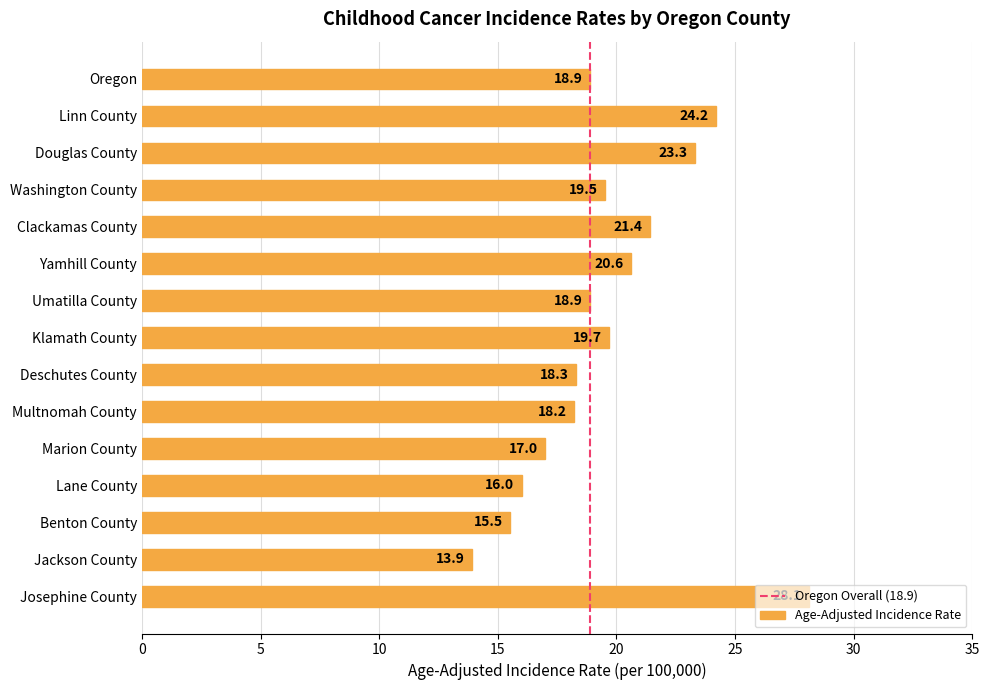

How many categories are shown in the chart?

15